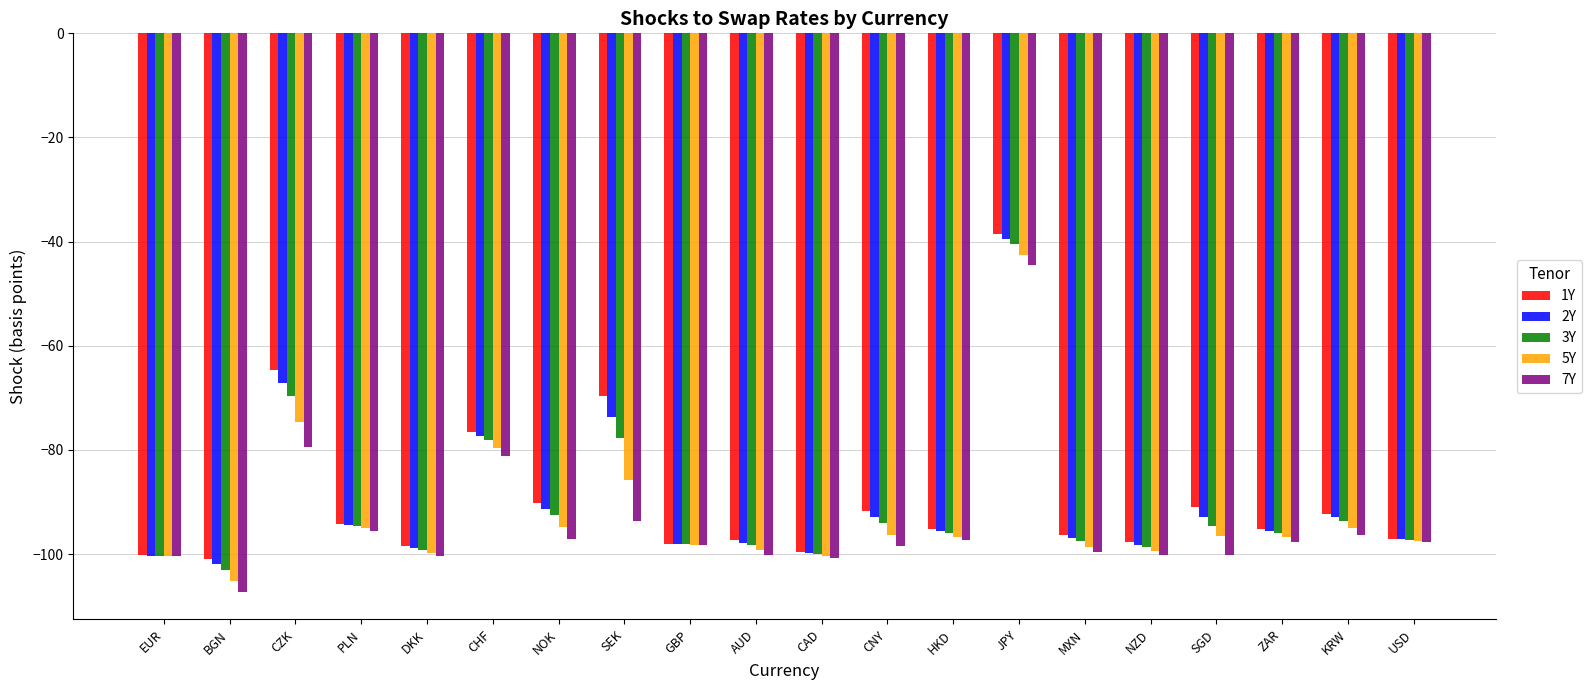

What is the highest value of the 1Y series?

-38.6